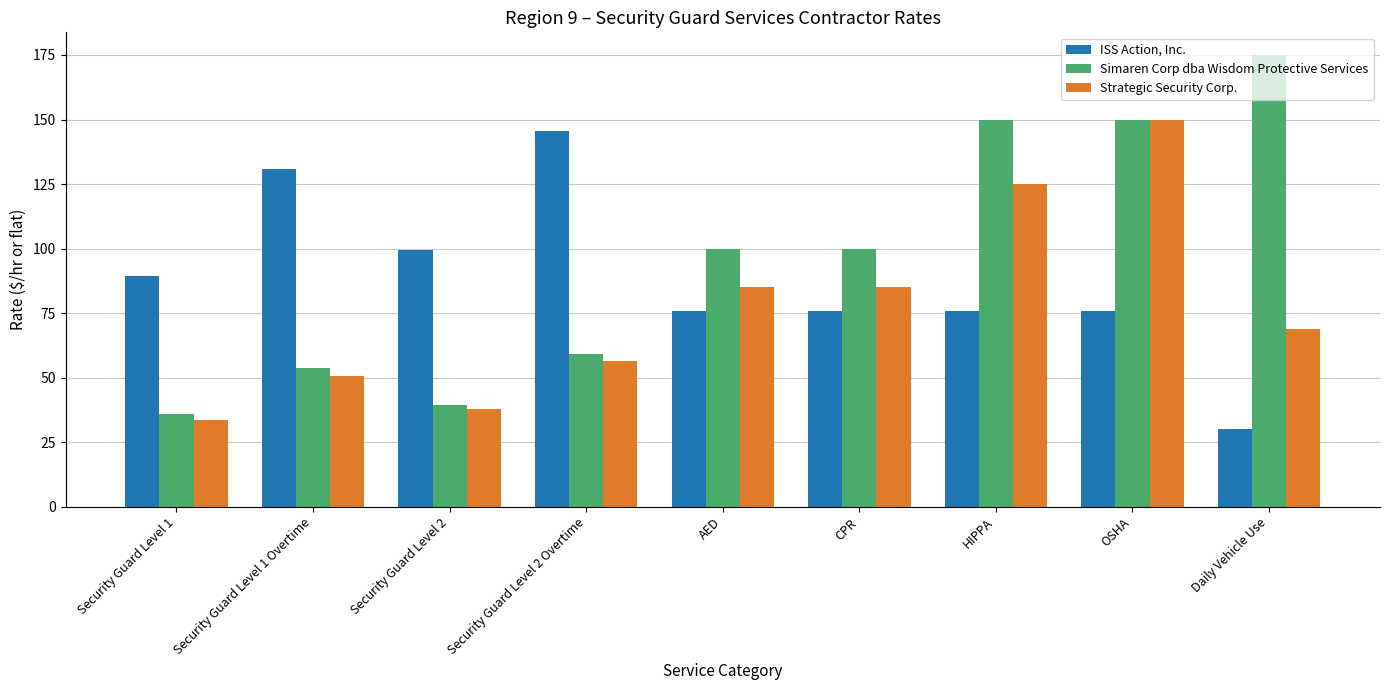

Reading left to right, list all the values displayed in this chart.

ISS Action, Inc.: 89.3	130.7	99.4	145.7	75.7	75.7	75.7	75.7	30.0
Simaren Corp dba Wisdom Protective Services: 35.9	53.9	39.6	59.4	100.0	100.0	150.0	150.0	175.0
Strategic Security Corp.: 33.8	50.7	37.7	56.6	85.0	85.0	125.0	150.0	68.8